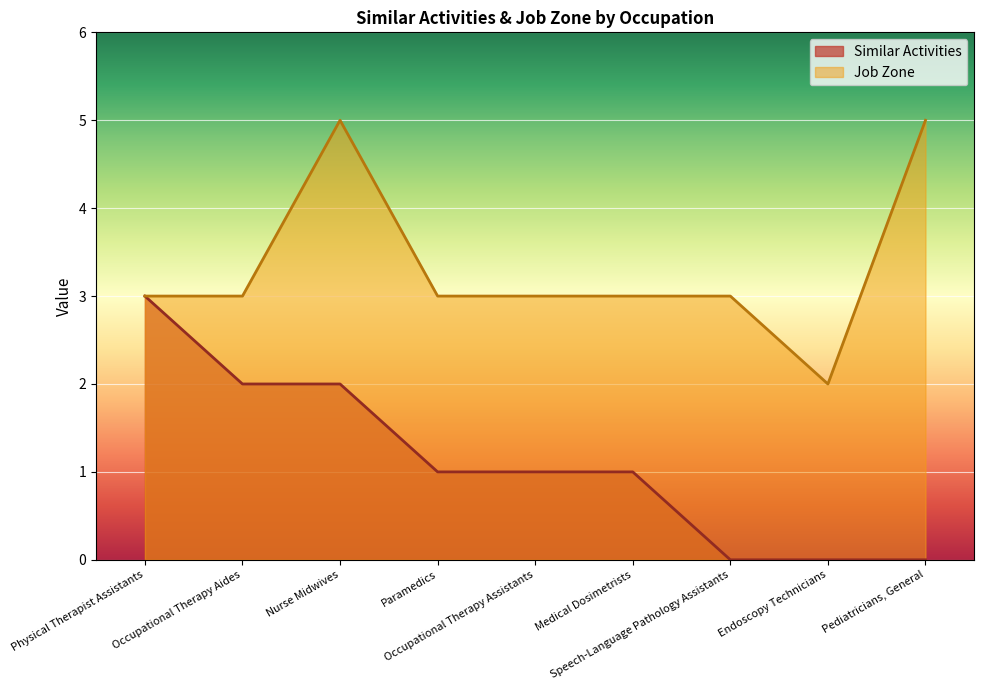

Is it true that Similar Activities equals 2 at Nurse Midwives?

True